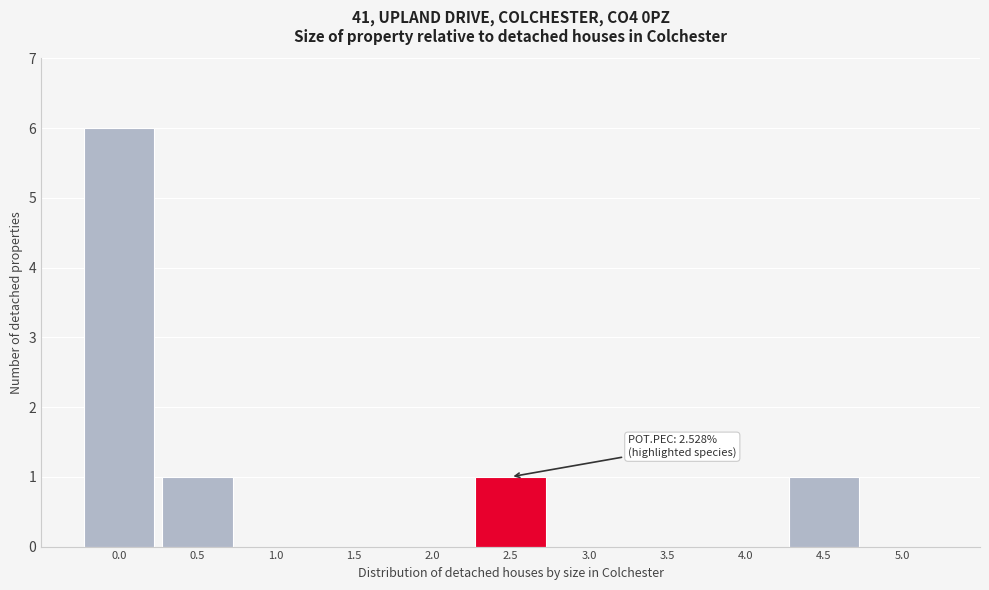

Reading left to right, transcribe all the data shown in this chart.

0.0=6	0.5=1	1.0=0	1.5=0	2.0=0	2.5=1	3.0=0	3.5=0	4.0=0	4.5=1	5.0=0